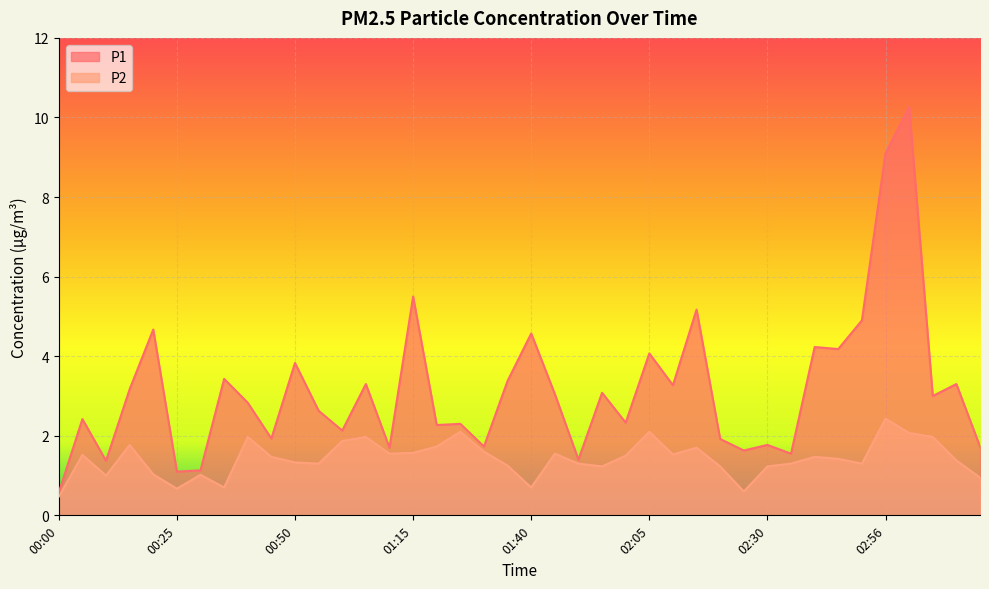

What is the difference between the P1 values at 00:15 and 01:25?

0.9